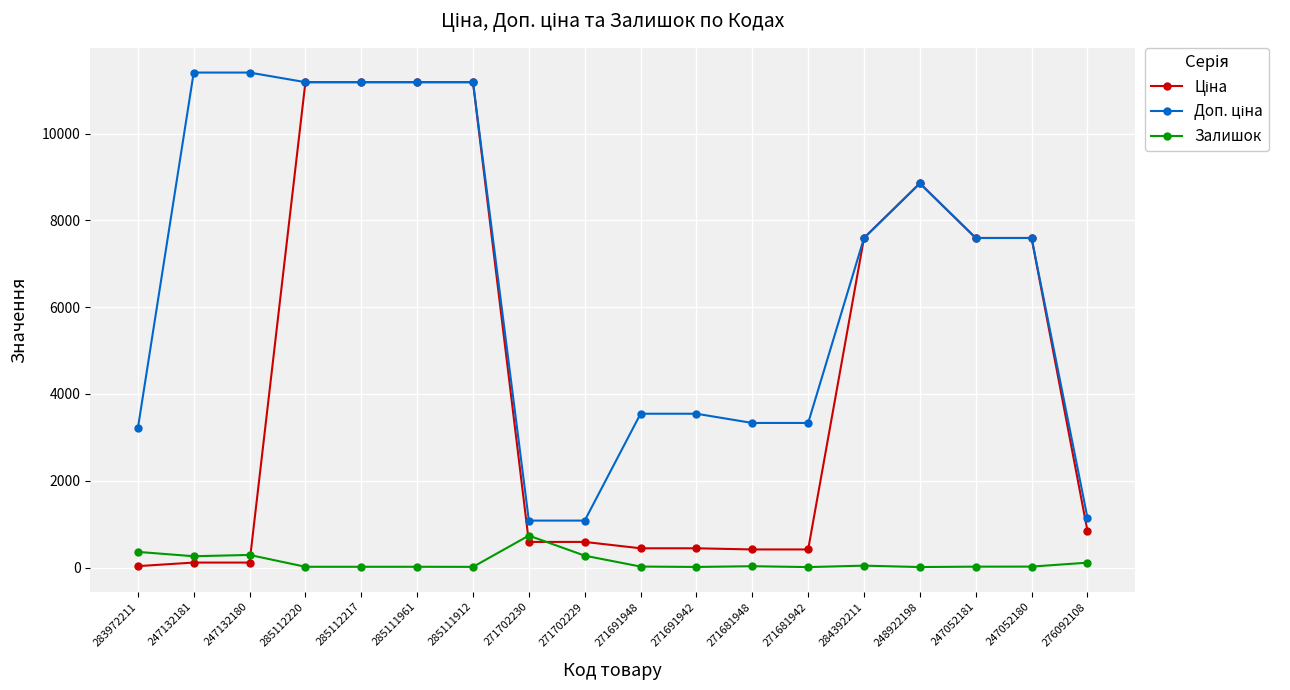

What is the label of the 5th point from the right?

284392211